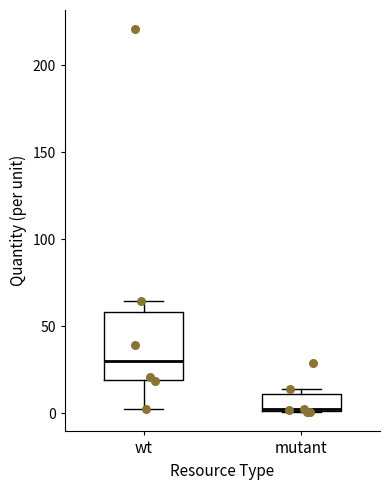

Reading left to right, read every box against the y-axis: the position of its median line, the range the box covers, and the ends of its whiskers. The values are not printed on the chart, so give them approximately, as read against the axis.

wt: median 30, box 20 to 60, whiskers 5 to 65
mutant: median 0, box 0 to 10, whiskers 0 to 15